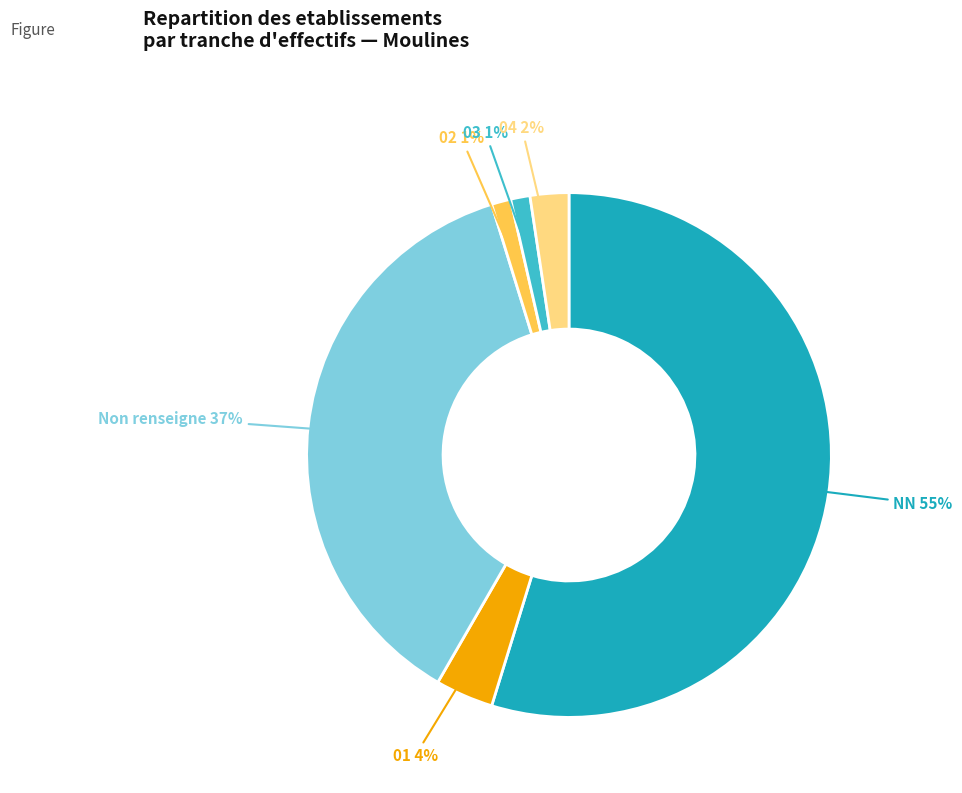

Does any single category account for the majority?

Yes